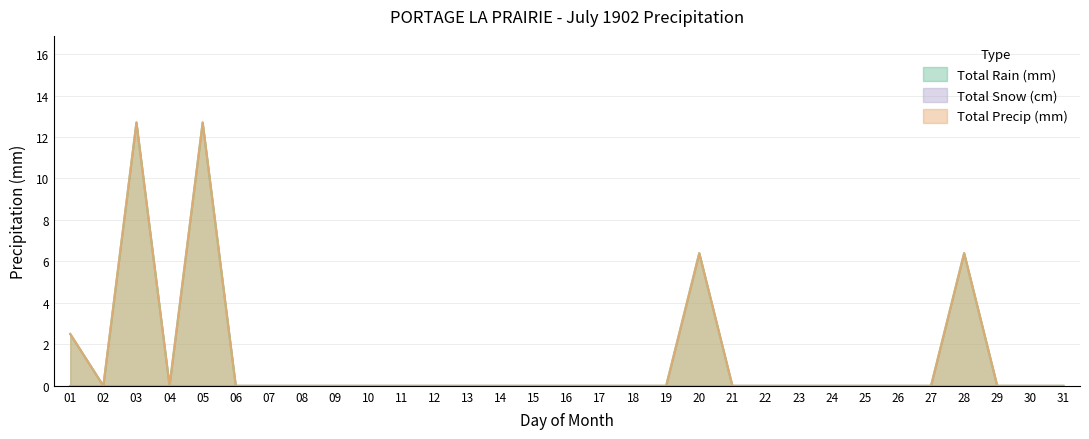

True or false: Total Precip (mm) has more than 1 interior local peaks.

True